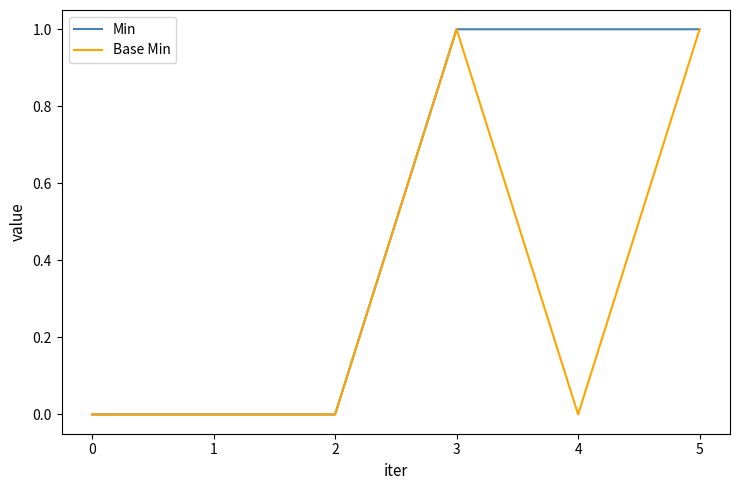

Which series has the largest total across all categories?

Min